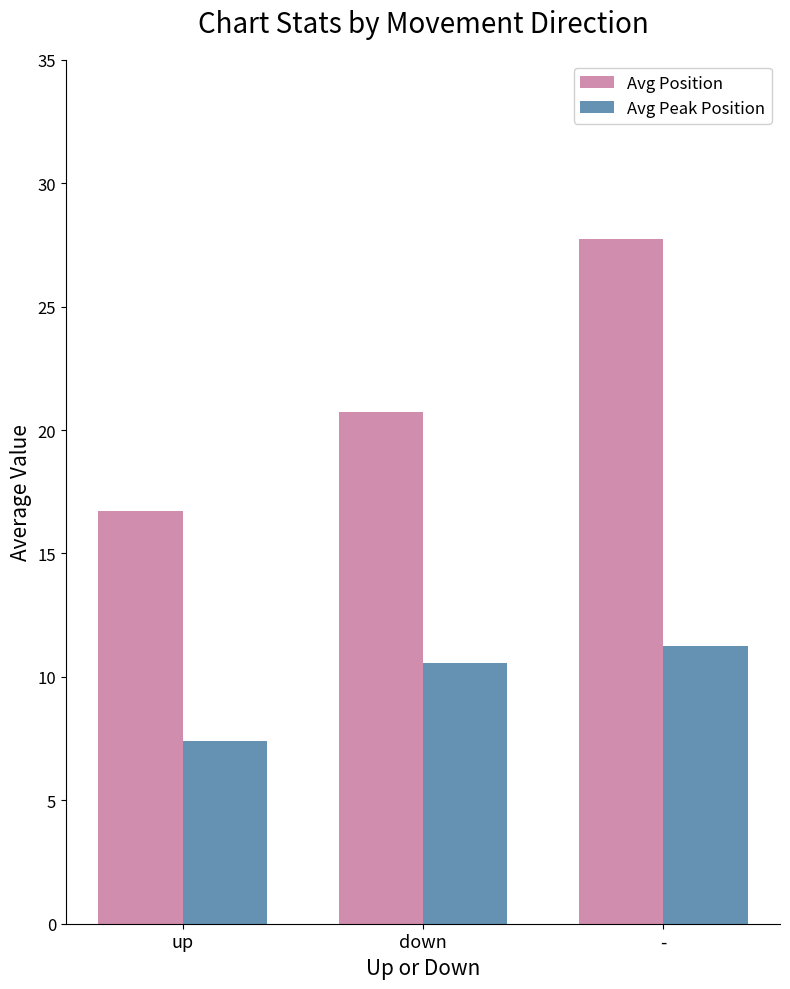

How many values in the Avg Peak Position series exceed 10?

2